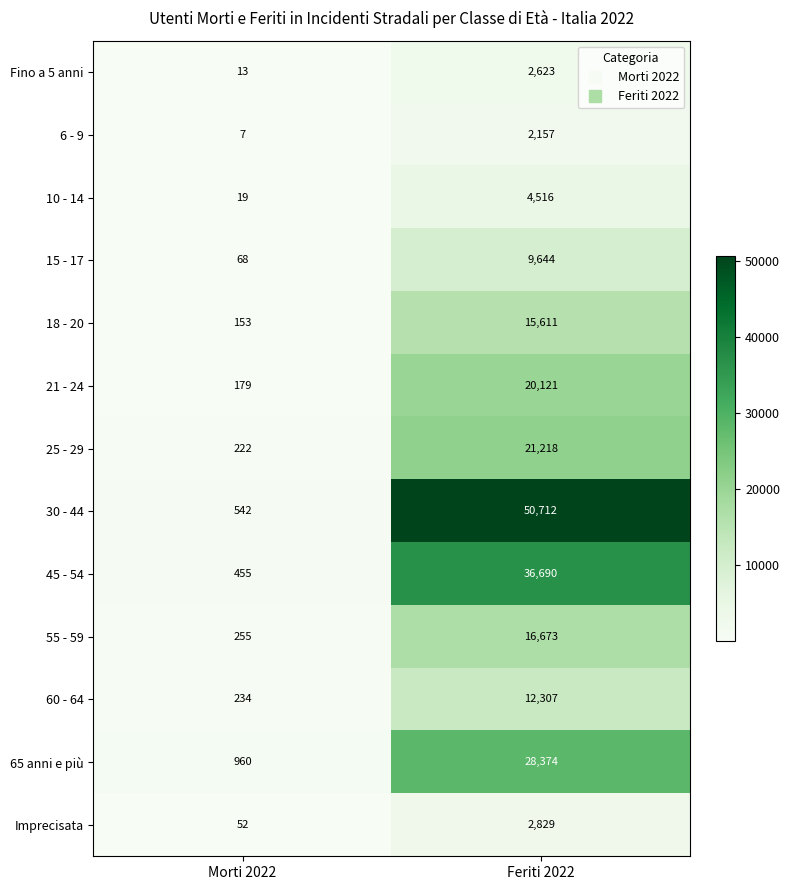

What is the difference between the maximum and minimum values in the 30 - 44 series?

50170